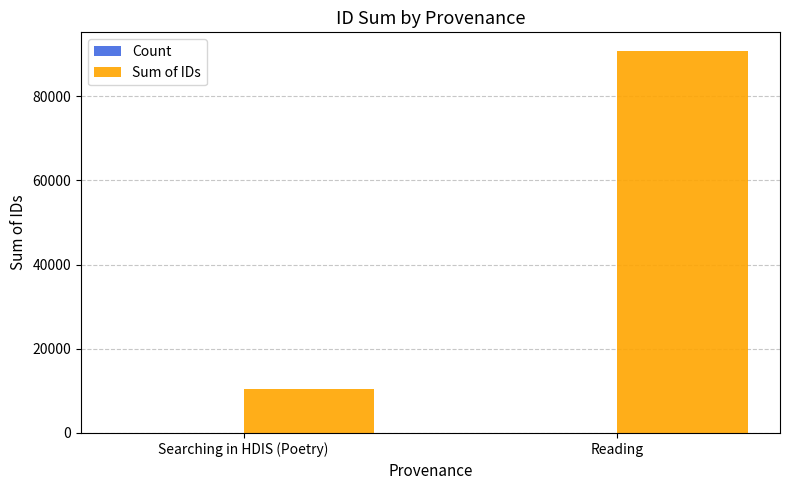

Between Searching in HDIS (Poetry) and Reading, which series saw the biggest shift?

Sum of IDs